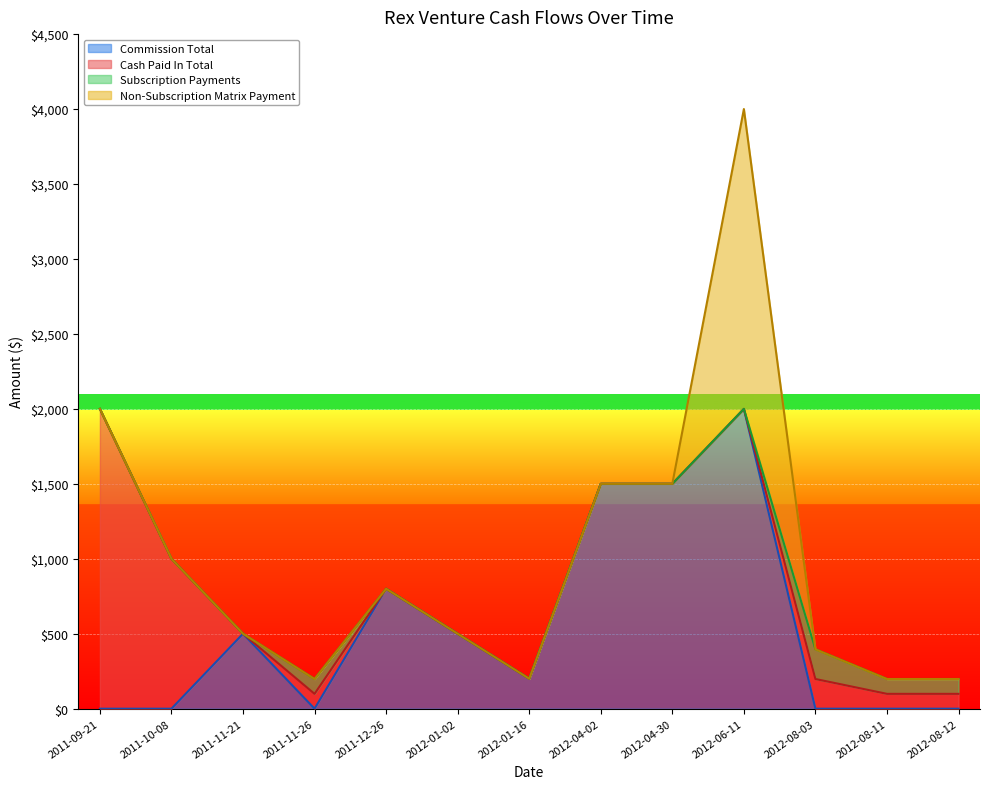

True or false: Commission Total and Non-Subscription Matrix Payment intersect in this chart.

False